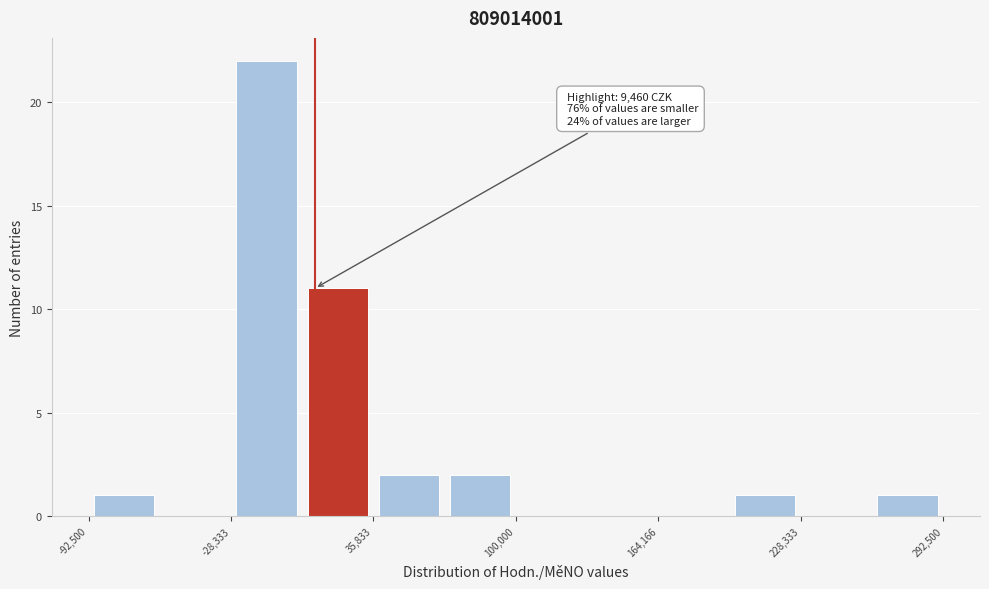

Read against the x-axis, roughly where is the centre of the tallest bar?

-10000